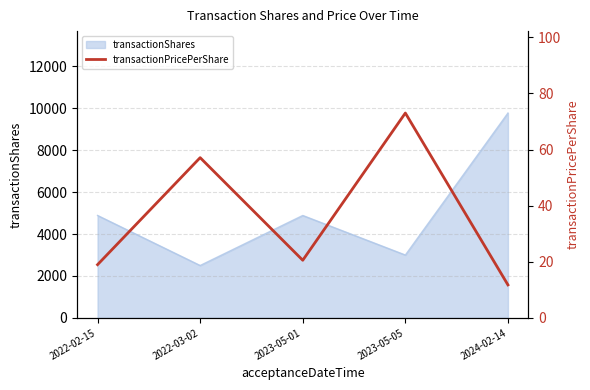

Does the chart display data point markers on the line(s)?

No